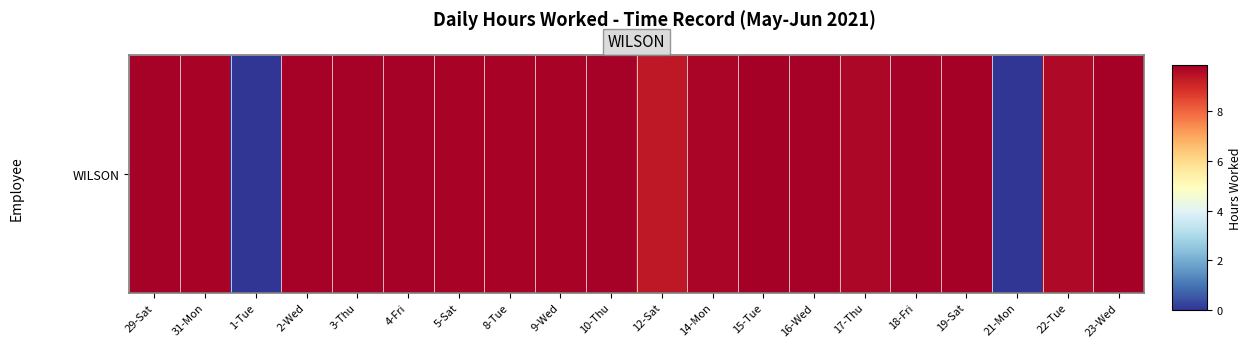

Which has a higher value, 29-Sat or 15-Tue?

15-Tue